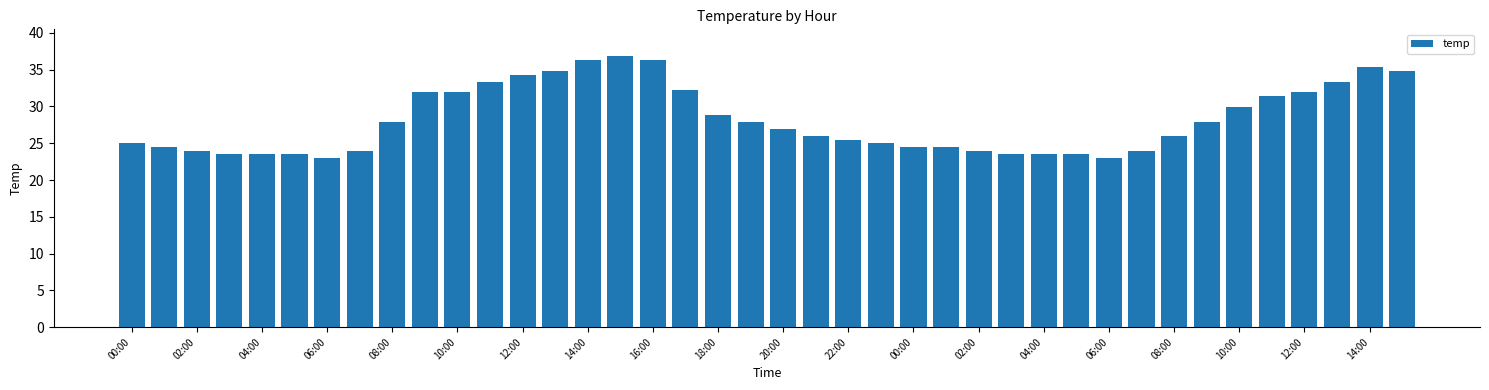

What is the value of the 8th bar from the left?

24.0